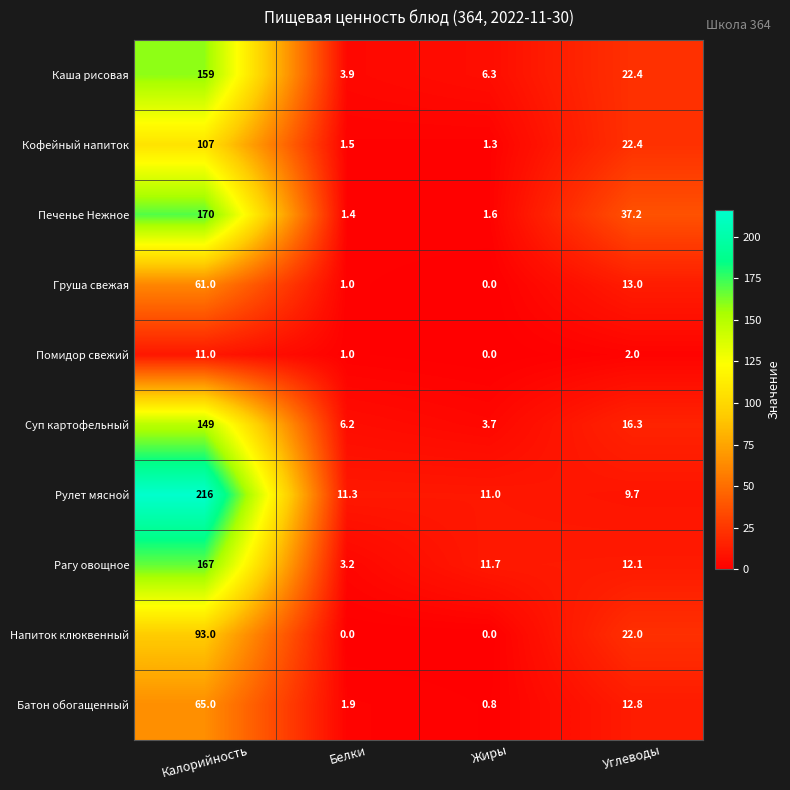

At which category is the sum across all series the highest?

Калорийность